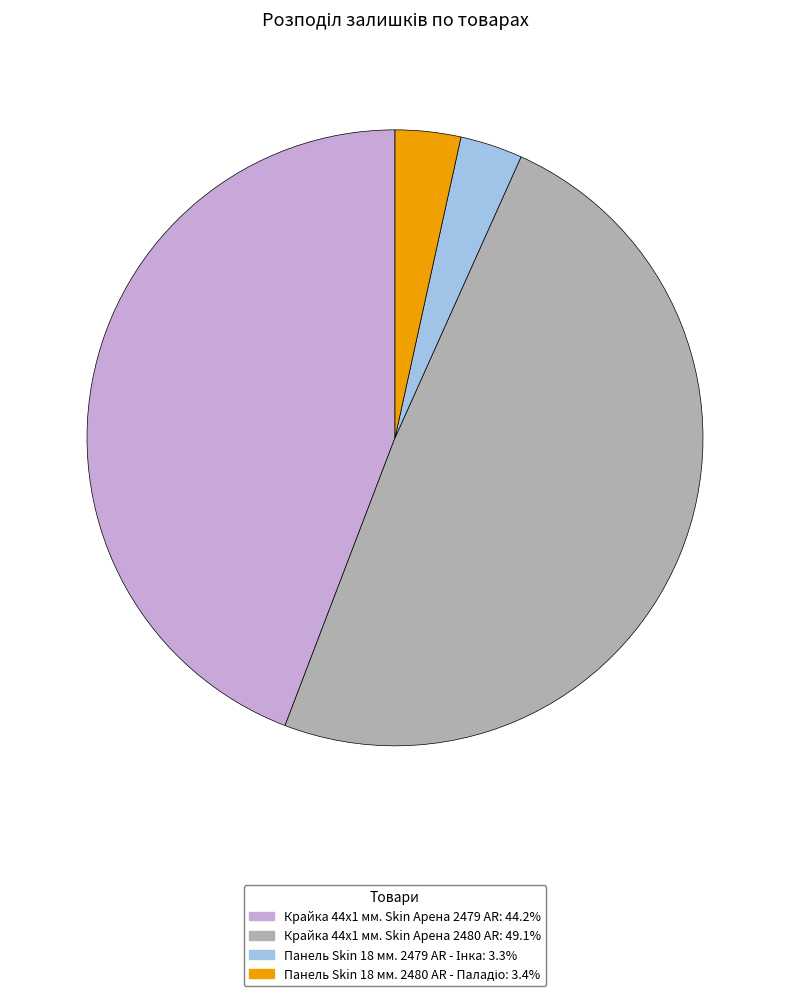

Approximately how many times larger is the value at Крайка 44x1 мм. Skin Арена 2480 AR: 49.1% compared to Крайка 44x1 мм. Skin Арена 2479 AR: 44.2%?

1.1